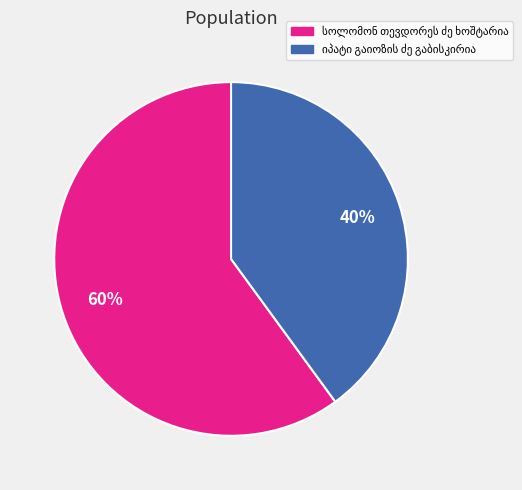

To the nearest percent, what is the average slice percentage?

50%